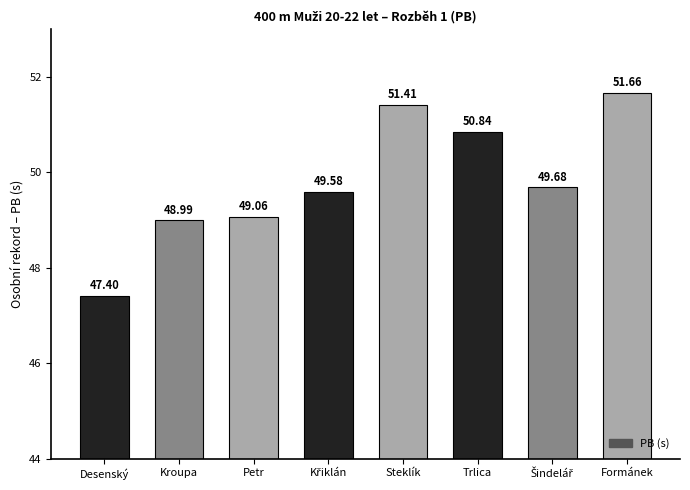

Approximately how many times larger is the value at Steklík compared to Petr?

1.0